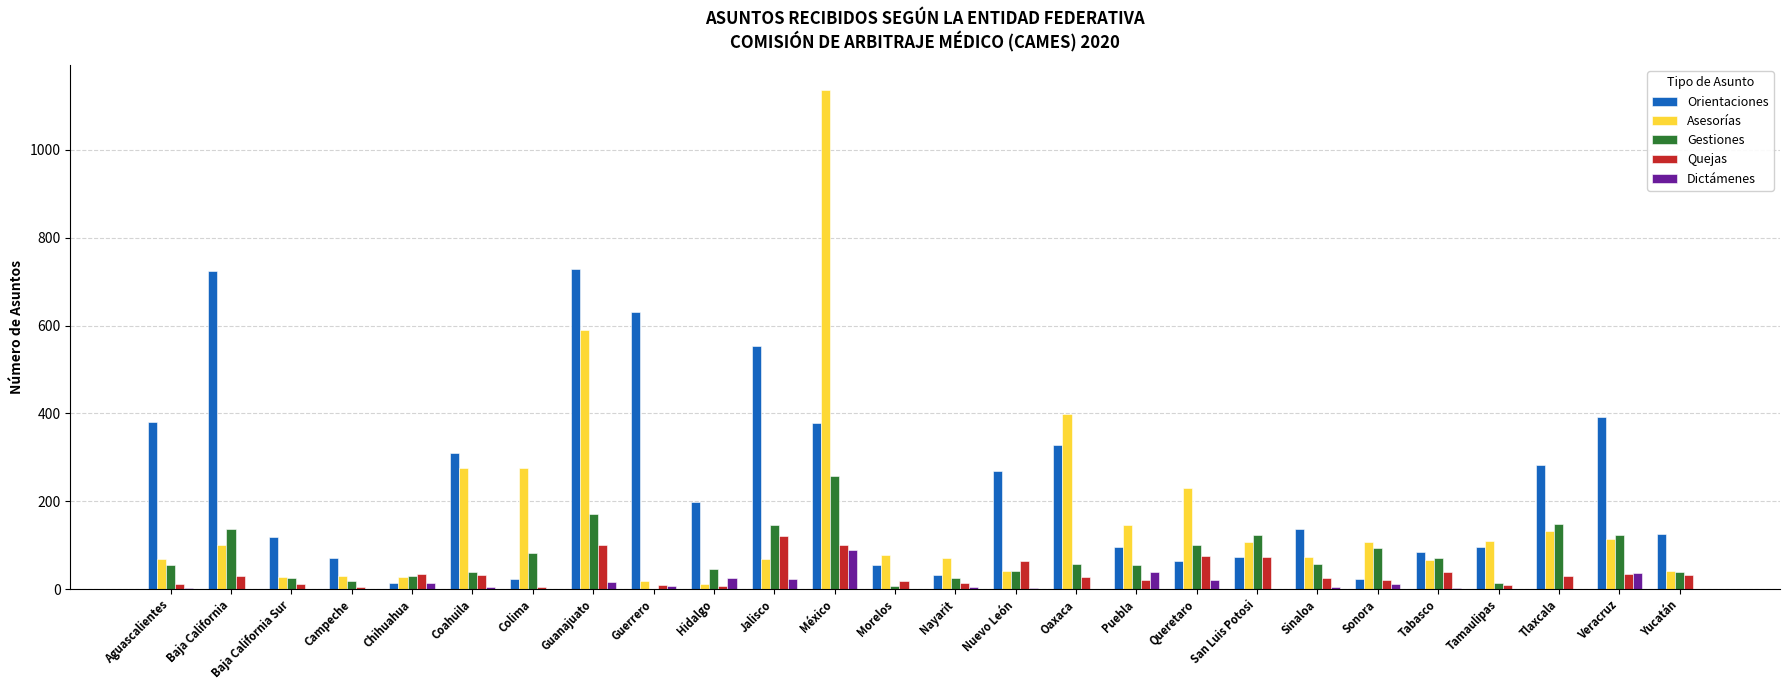

Count the number of data series in this chart.

5